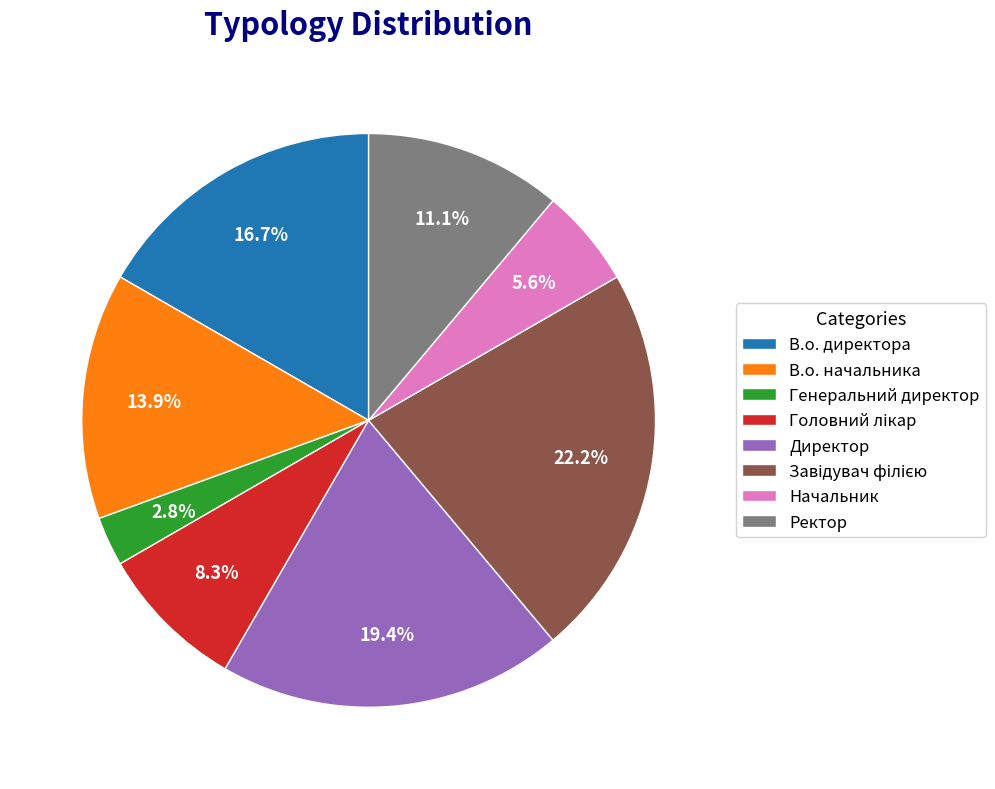

Is there a majority slice in this chart?

No